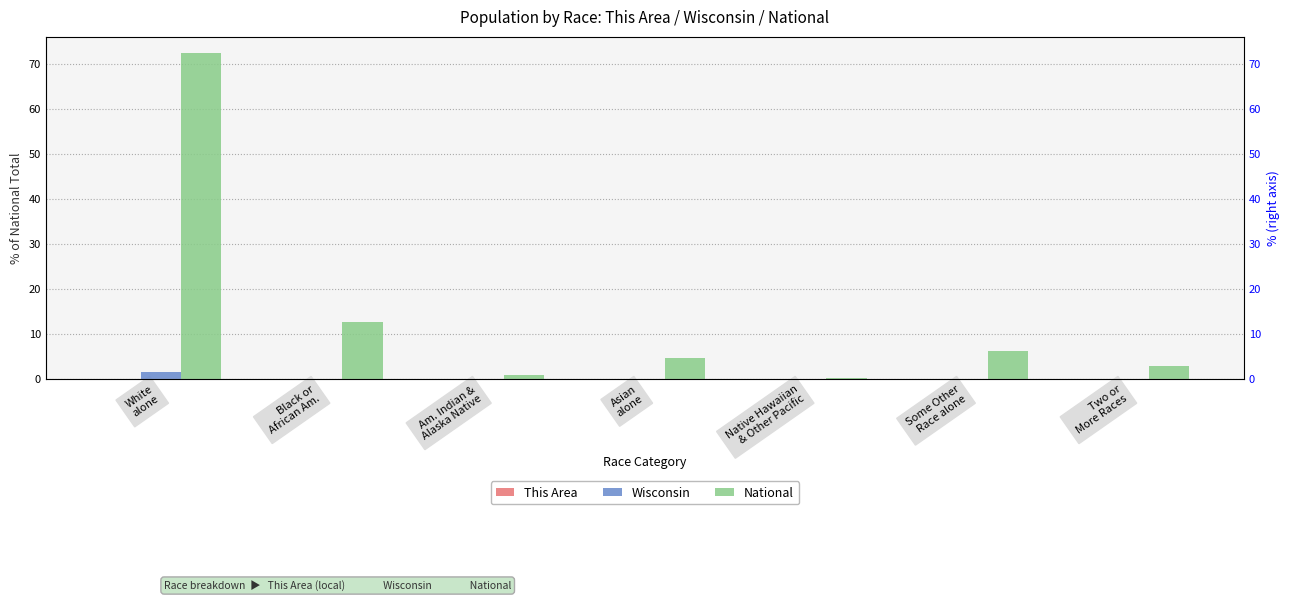

What is the maximum value shown in the chart?

72.4